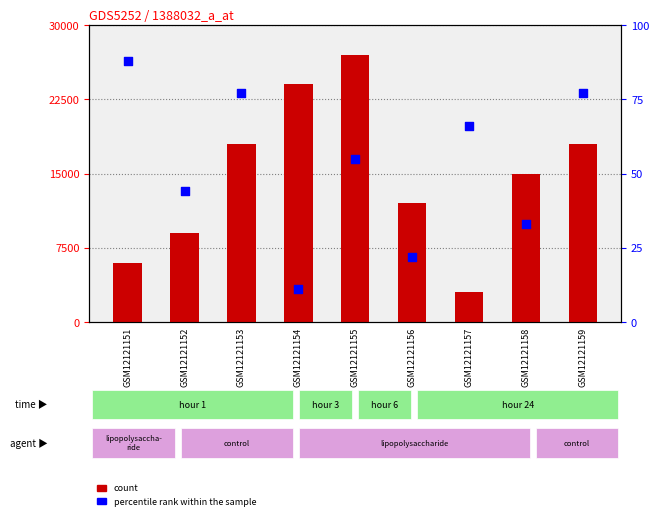

What is the total value across all series at GSM12121152?

9044